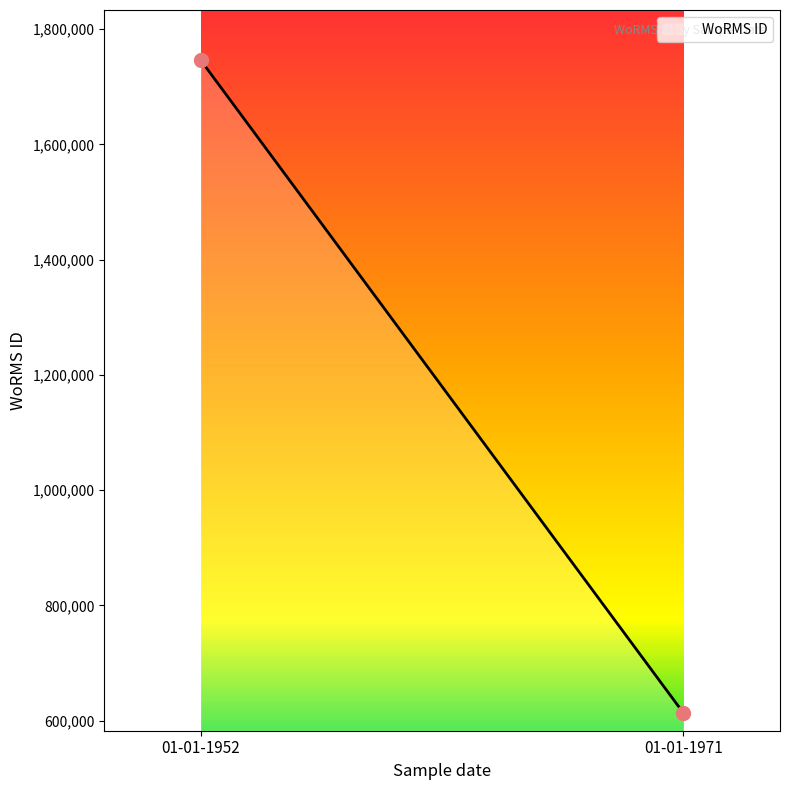

What is the range of Y values (max minus min)?

1133009